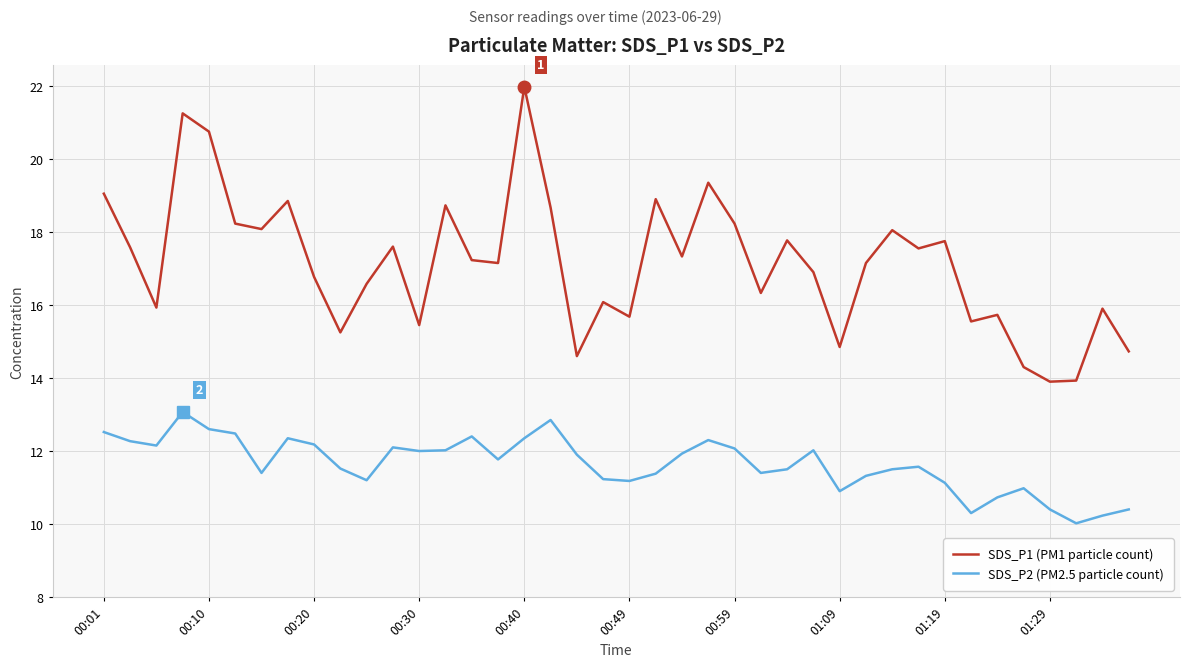

Rank the series by their maximum value, from lowest to highest.

SDS_P2 (PM2.5 particle count), SDS_P1 (PM1 particle count)